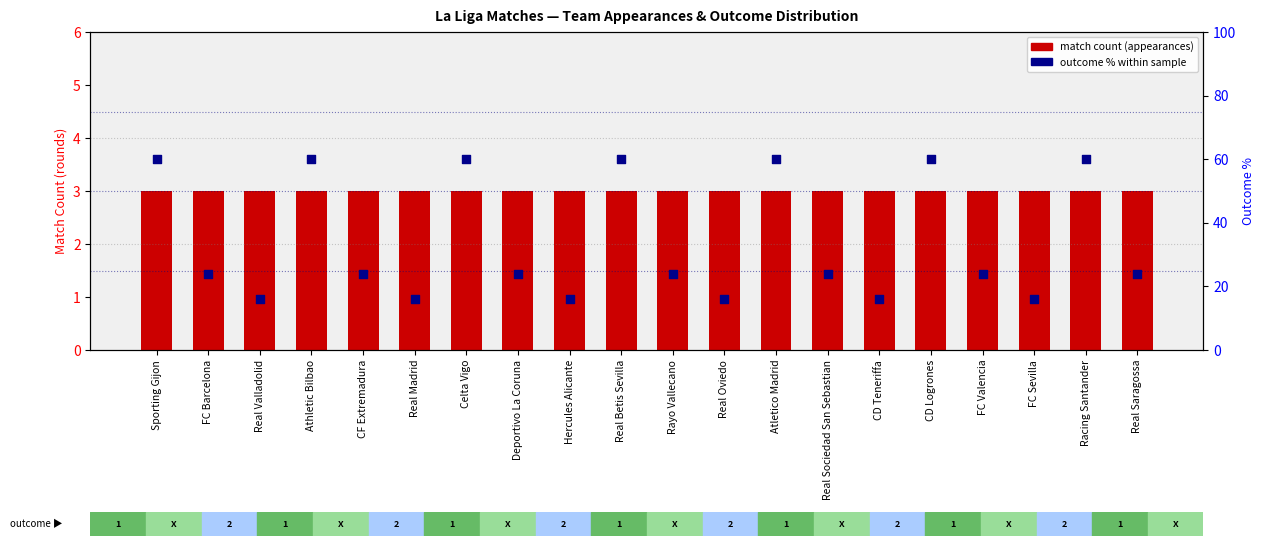

Which series reaches the minimum Y coordinate?

match count